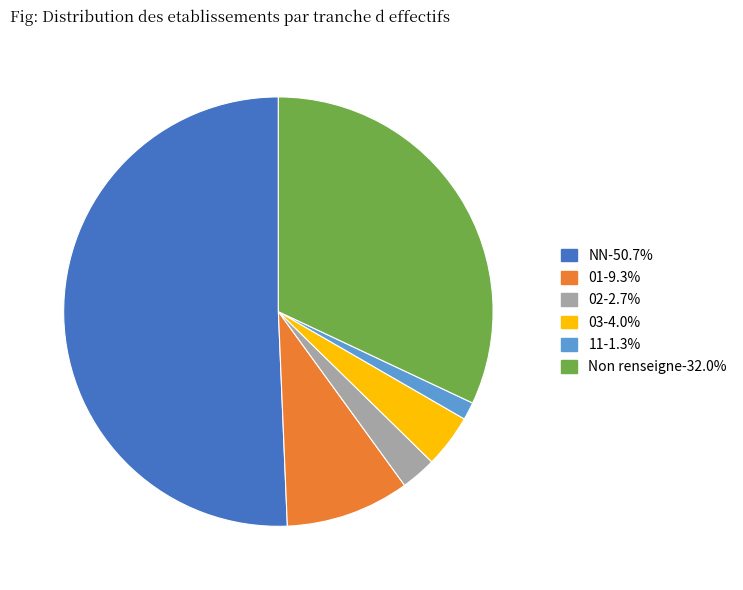

Is the sum of Non renseigne-32.0% and 02-2.7% greater than half?

No